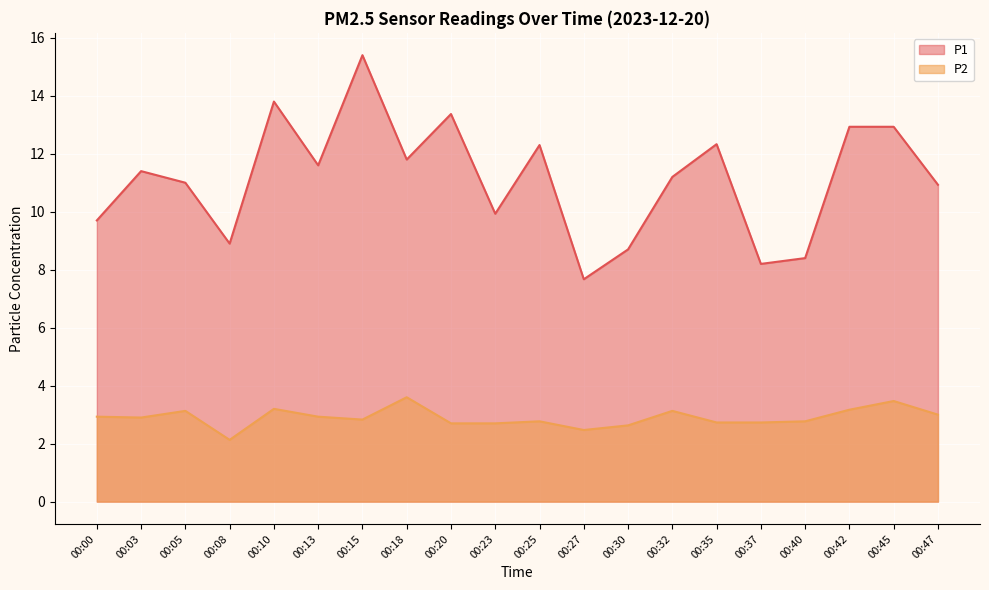

At which label does P1 first exceed 11?

00:03